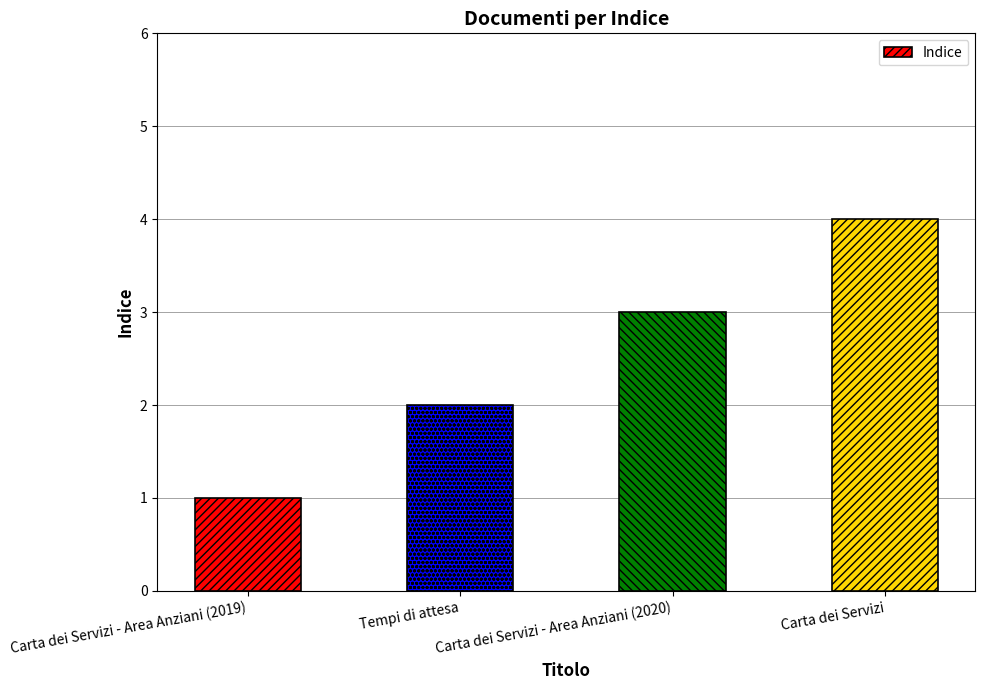

What is the smallest value displayed?

1